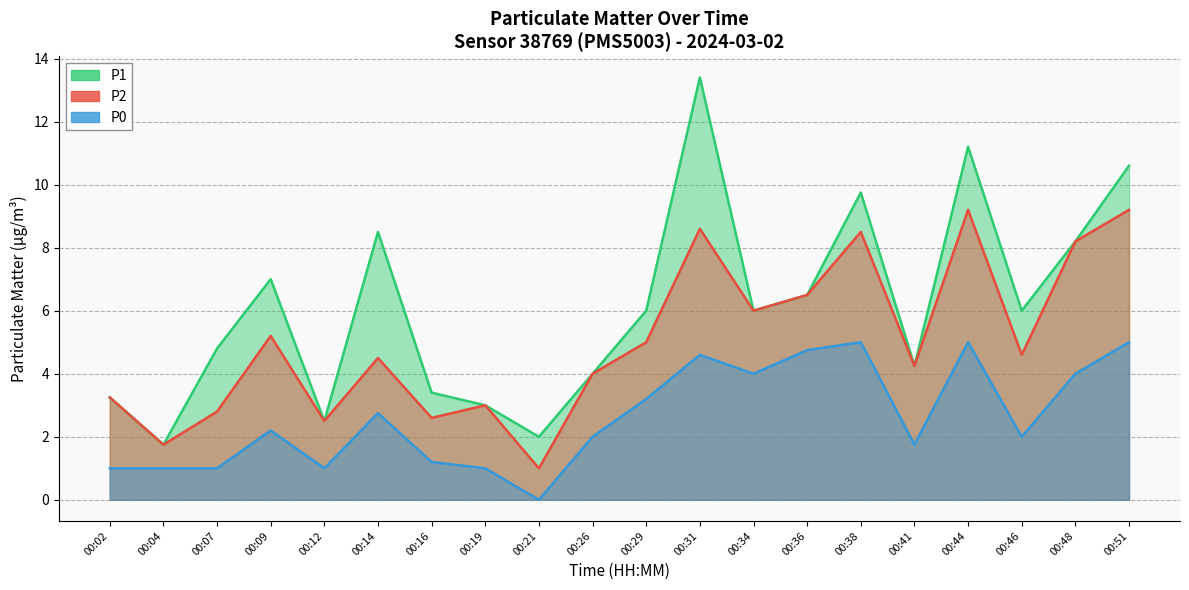

Reading right to left, what are all the values shown in this chart?

P1: 00:51=10.6	00:48=8.2	00:46=6.0	00:44=11.2	00:41=4.2	00:38=9.8	00:36=6.5	00:34=6.0	00:31=13.4	00:29=6.0	00:26=4.0	00:21=2.0	00:19=3.0	00:16=3.4	00:14=8.5	00:12=2.5	00:09=7.0	00:07=4.8	00:04=1.8	00:02=3.2
P2: 00:51=9.2	00:48=8.2	00:46=4.6	00:44=9.2	00:41=4.2	00:38=8.5	00:36=6.5	00:34=6.0	00:31=8.6	00:29=5.0	00:26=4.0	00:21=1.0	00:19=3.0	00:16=2.6	00:14=4.5	00:12=2.5	00:09=5.2	00:07=2.8	00:04=1.8	00:02=3.2
P0: 00:51=5.0	00:48=4.0	00:46=2.0	00:44=5.0	00:41=1.8	00:38=5.0	00:36=4.8	00:34=4.0	00:31=4.6	00:29=3.2	00:26=2.0	00:21=0.0	00:19=1.0	00:16=1.2	00:14=2.8	00:12=1.0	00:09=2.2	00:07=1.0	00:04=1.0	00:02=1.0